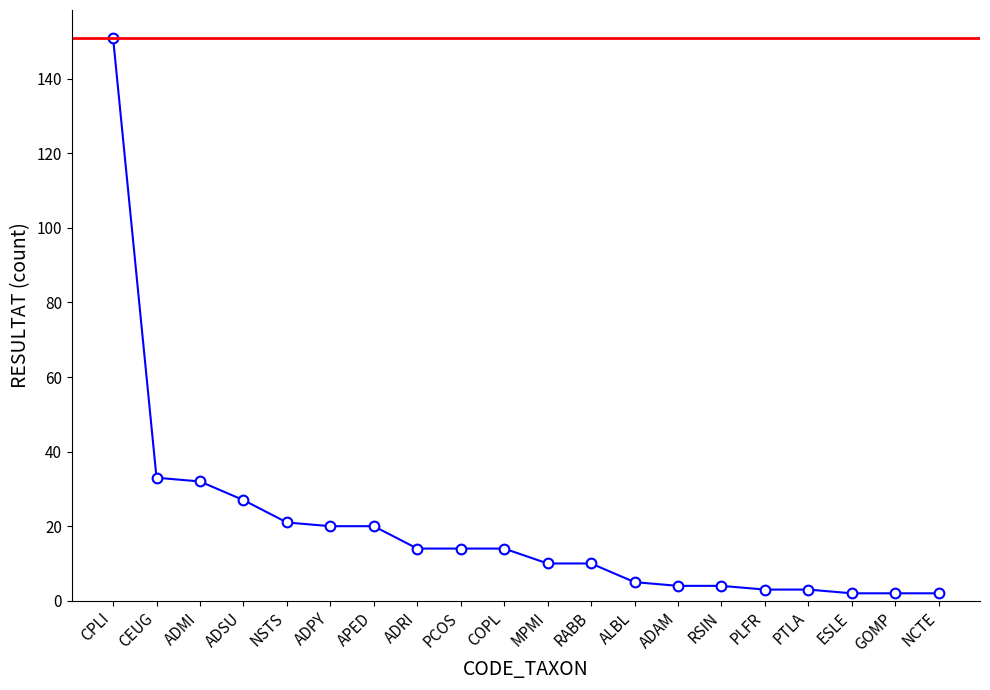

What is the minimum value shown in the chart?

2